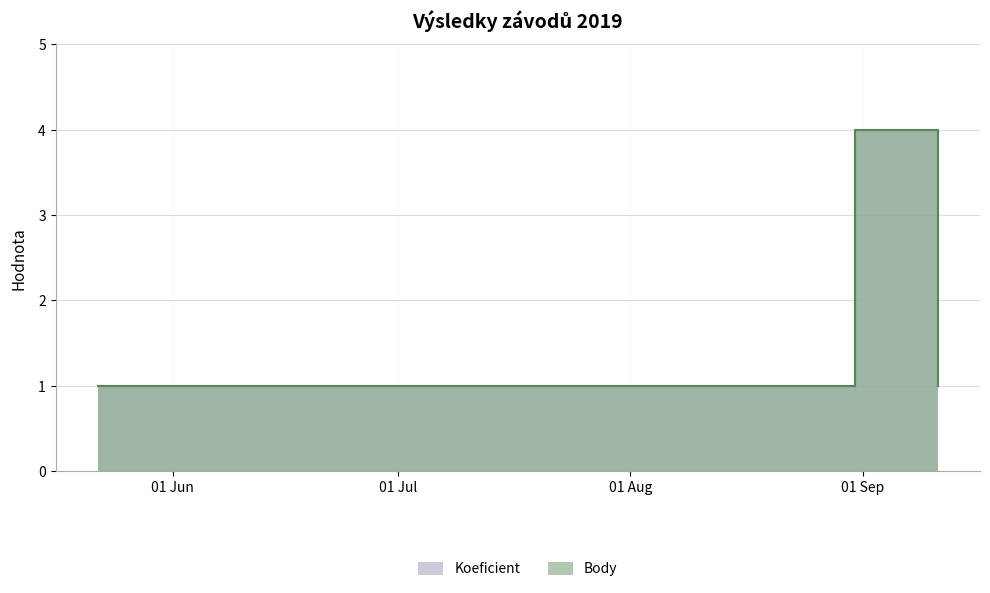

Count the Koeficient values in the range 1 to 2.

5